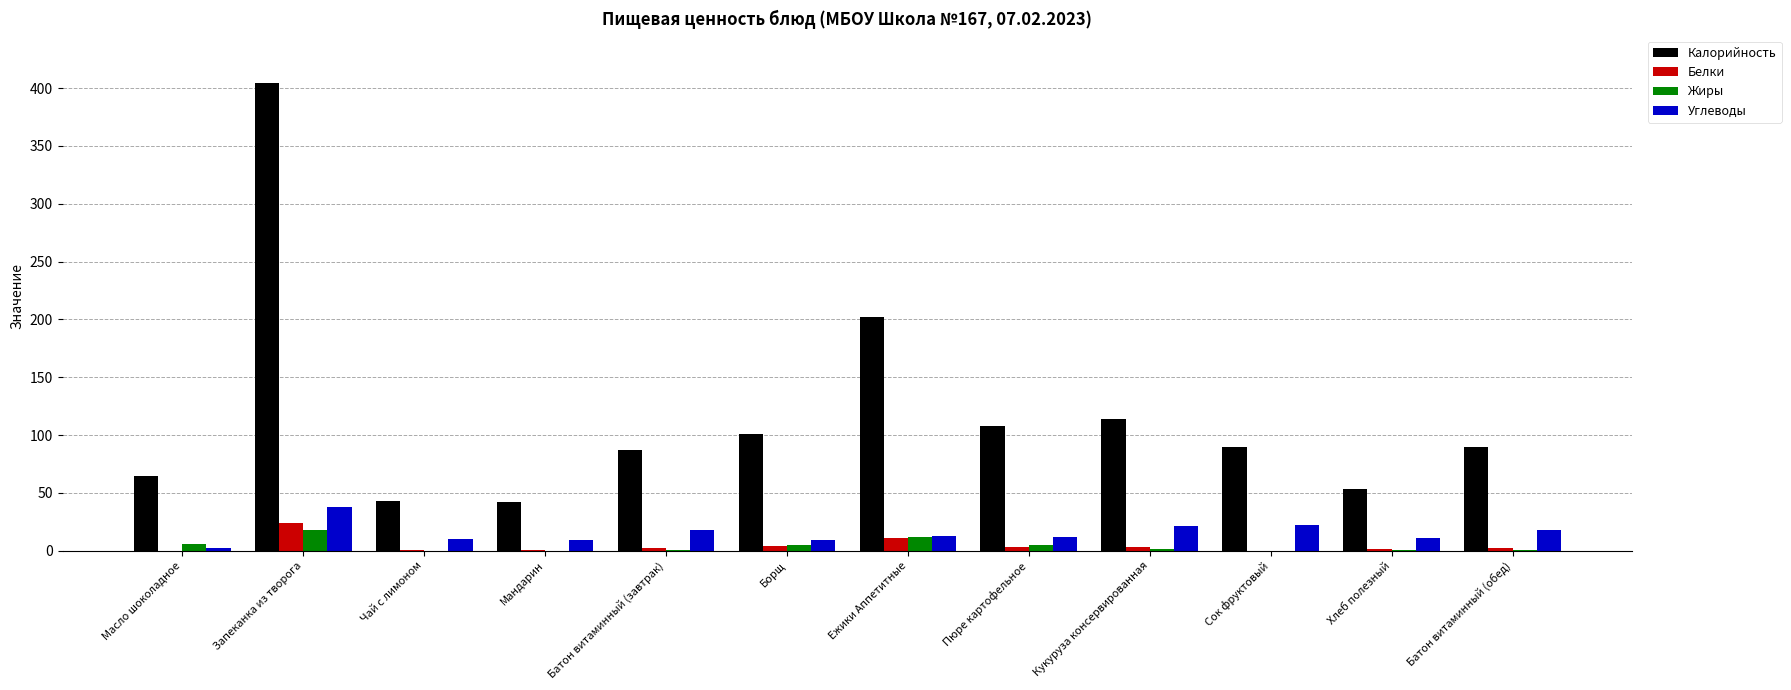

What is the total value across all series at Масло шоколадное?

73.5